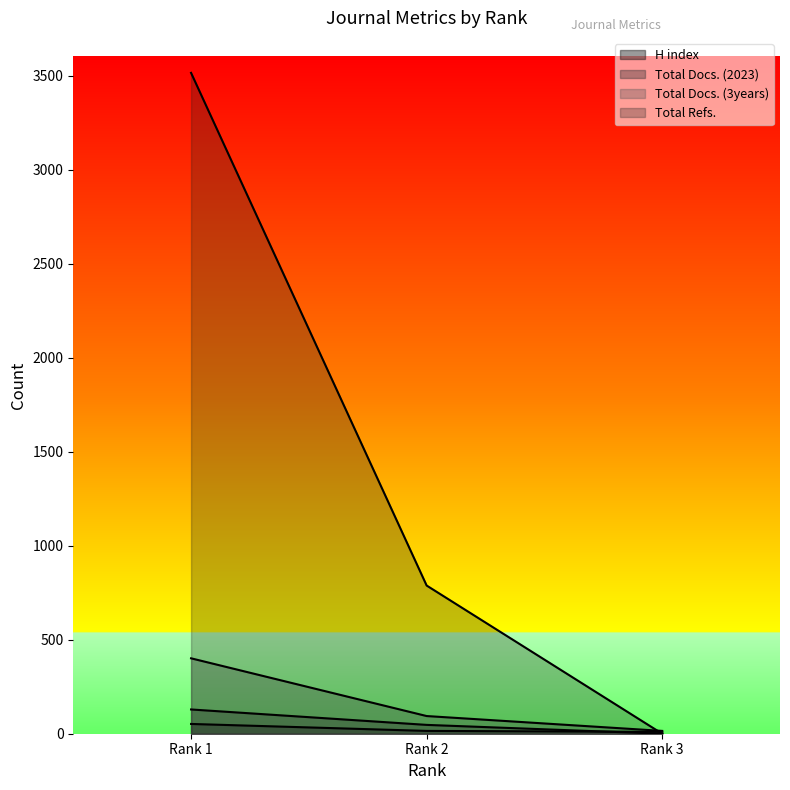

What is the average value of the Total Docs. (2023) series?

59